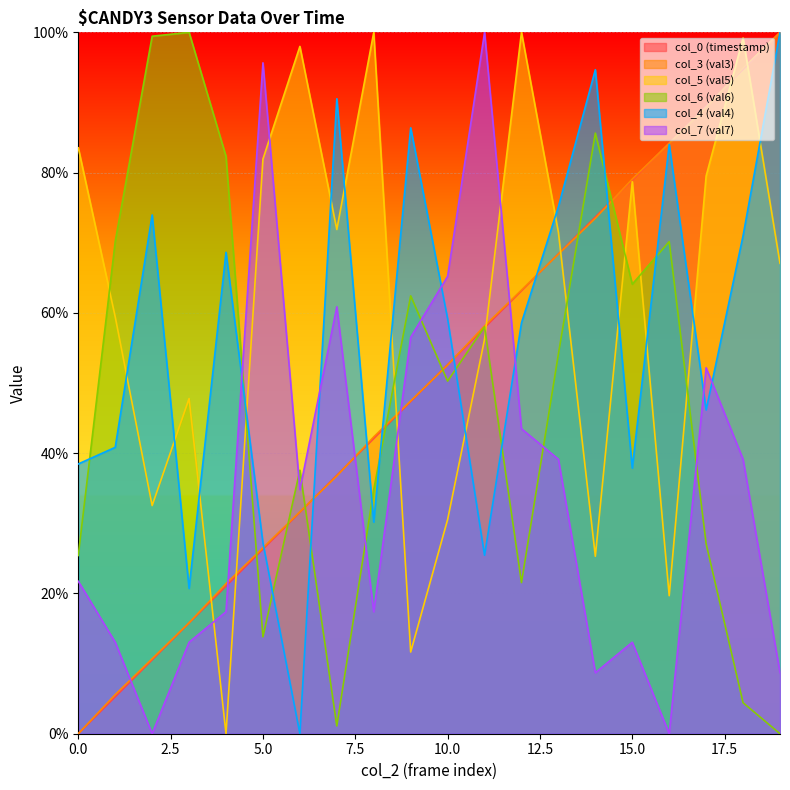

Rank the series by their maximum value, from highest to lowest.

col_0 (timestamp), col_3 (val3), col_5 (val5), col_6 (val6), col_4 (val4), col_7 (val7)